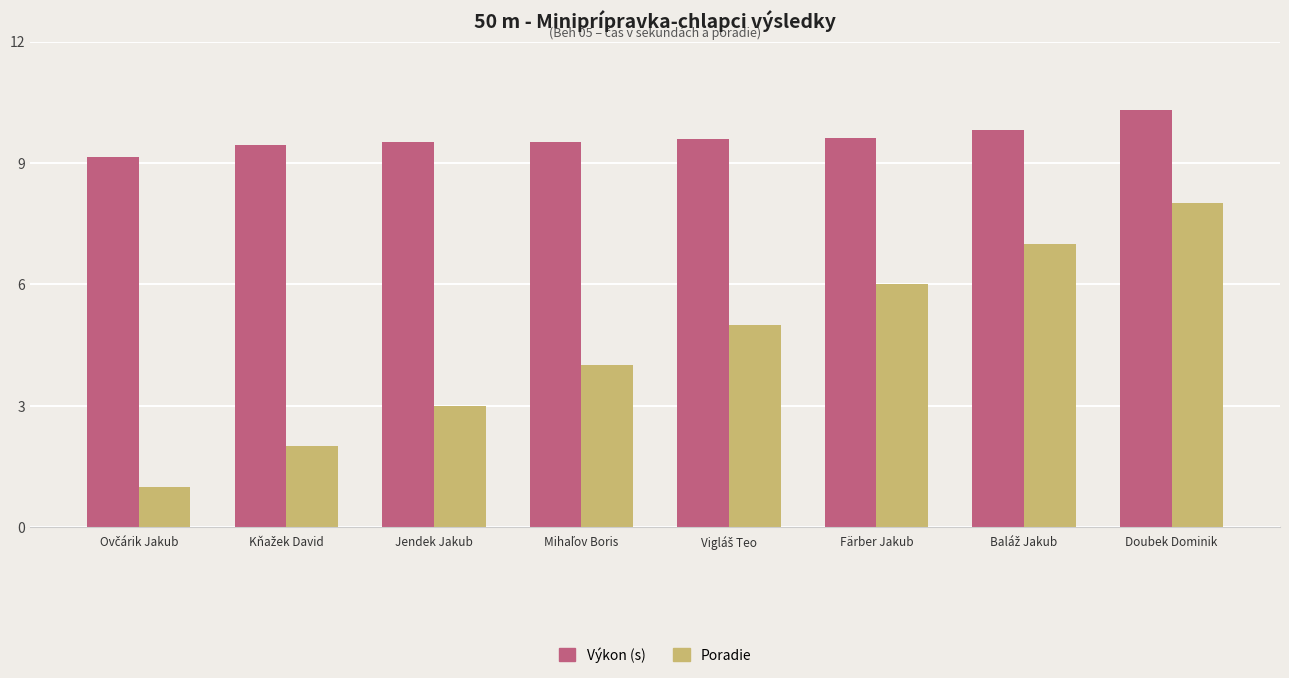

At which category is the sum across all series the highest?

Doubek Dominik